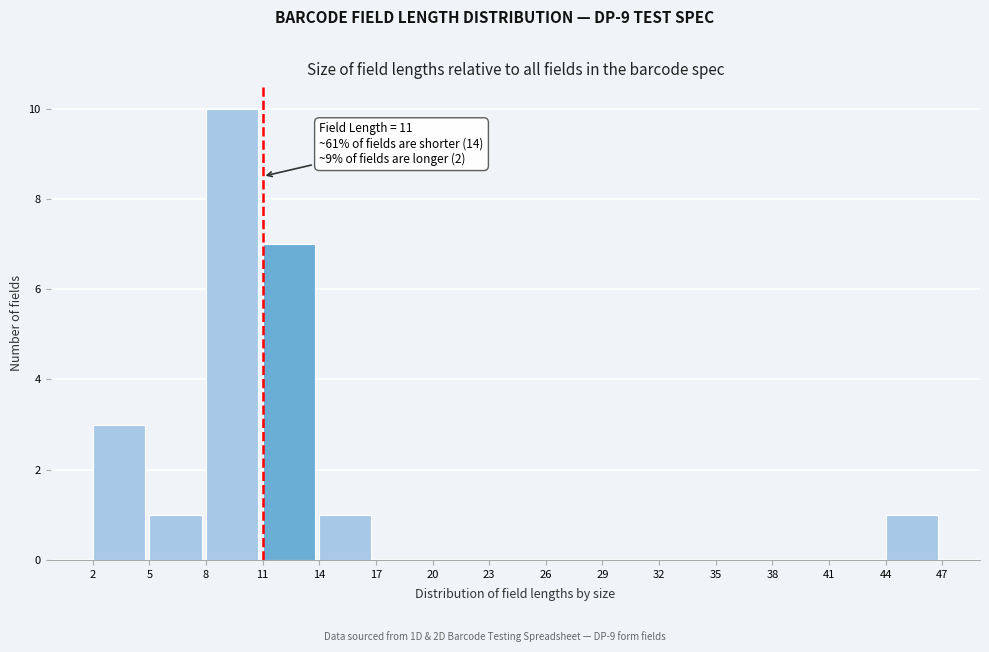

Which range on the x-axis has the tallest bar?

8 to 11